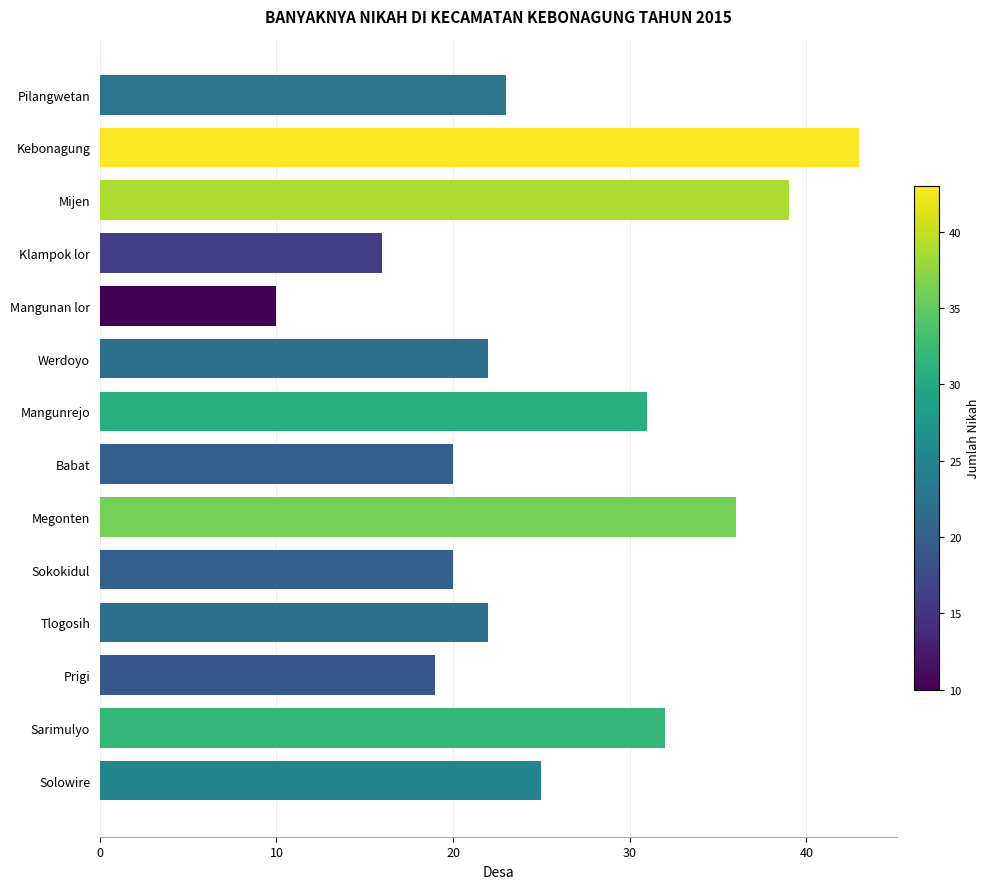

How many bars are there in total?

14